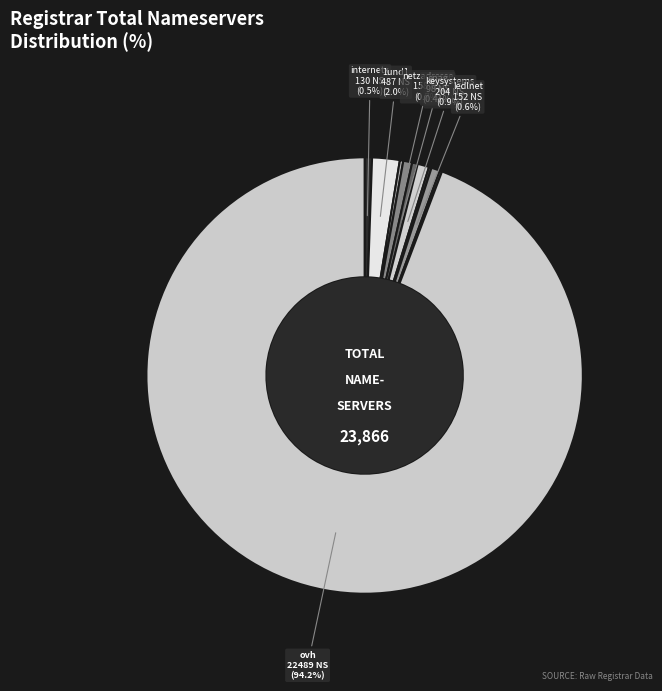

Is there any slice that represents more than half of the pie?

Yes